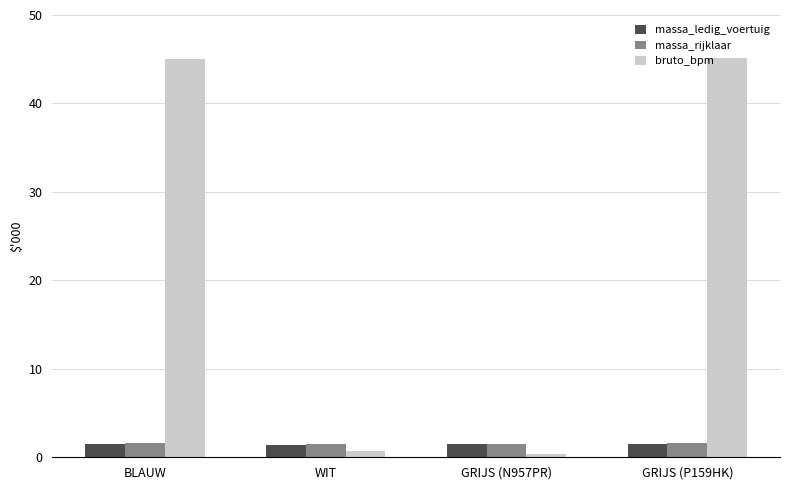

Are the bars grouped side by side (vs. stacked)?

Yes